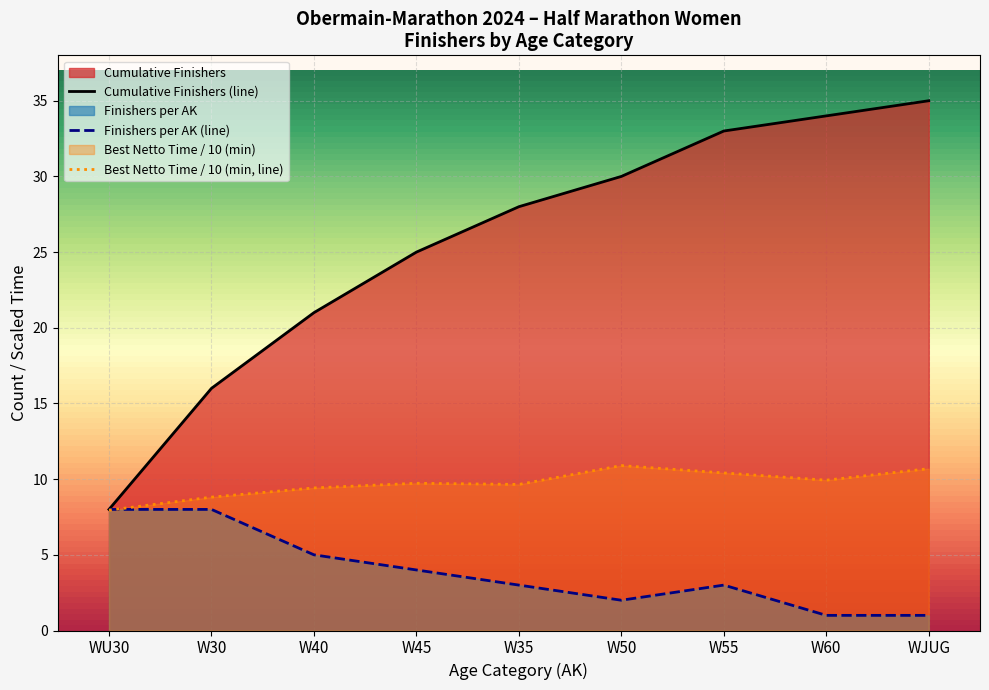

Which series has the widest spread of values?

Cumulative Finishers (line)